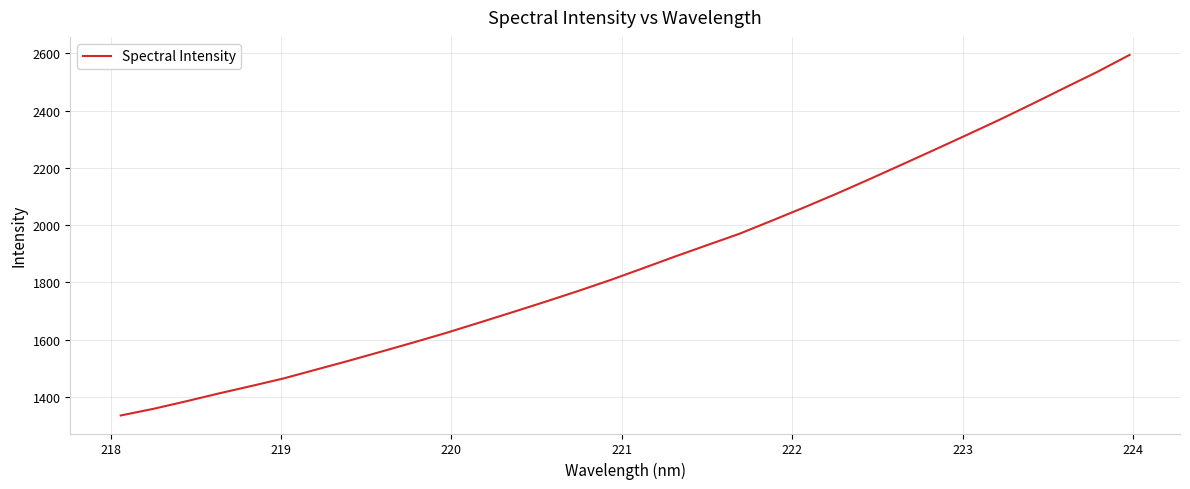

What is the minimum value shown in the chart?

1335.4